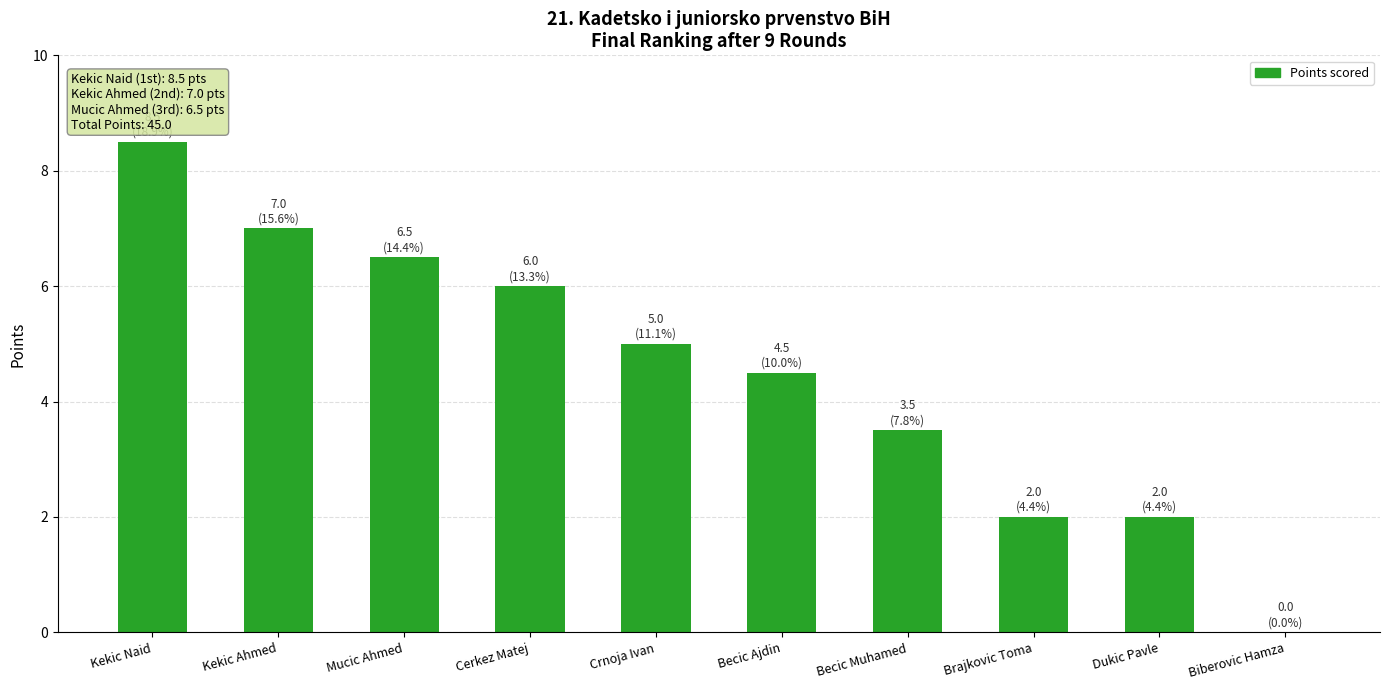

What is the sum of the values at Crnoja Ivan and Kekic Ahmed?

12.0